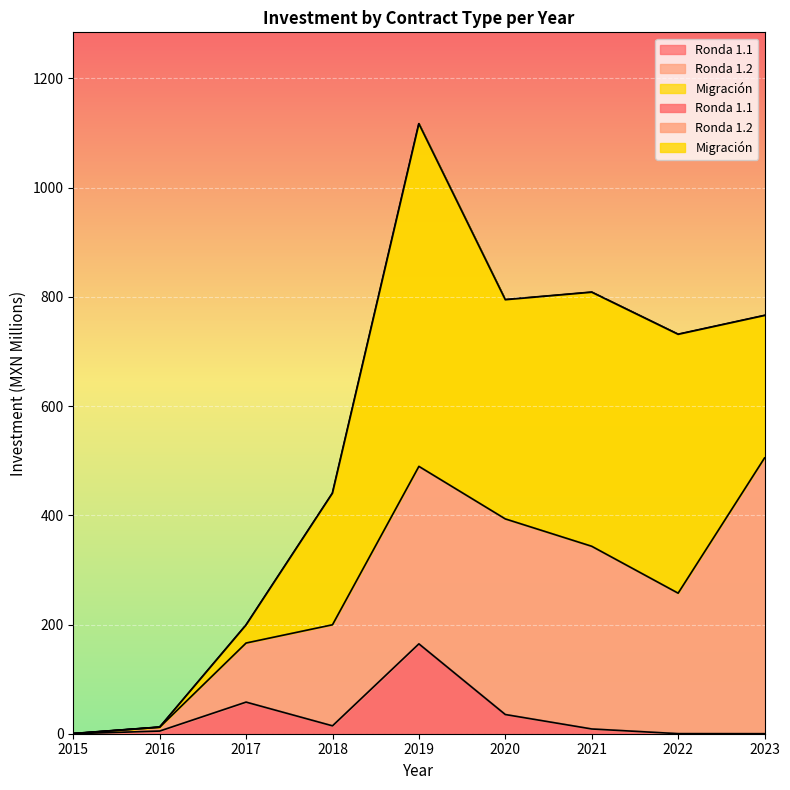

How many lines are shown in the chart?

3